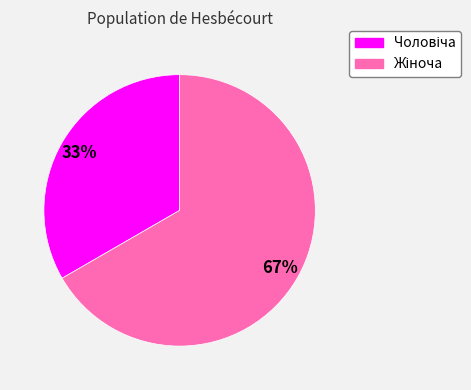

To the nearest percent, what is the average slice percentage?

50%